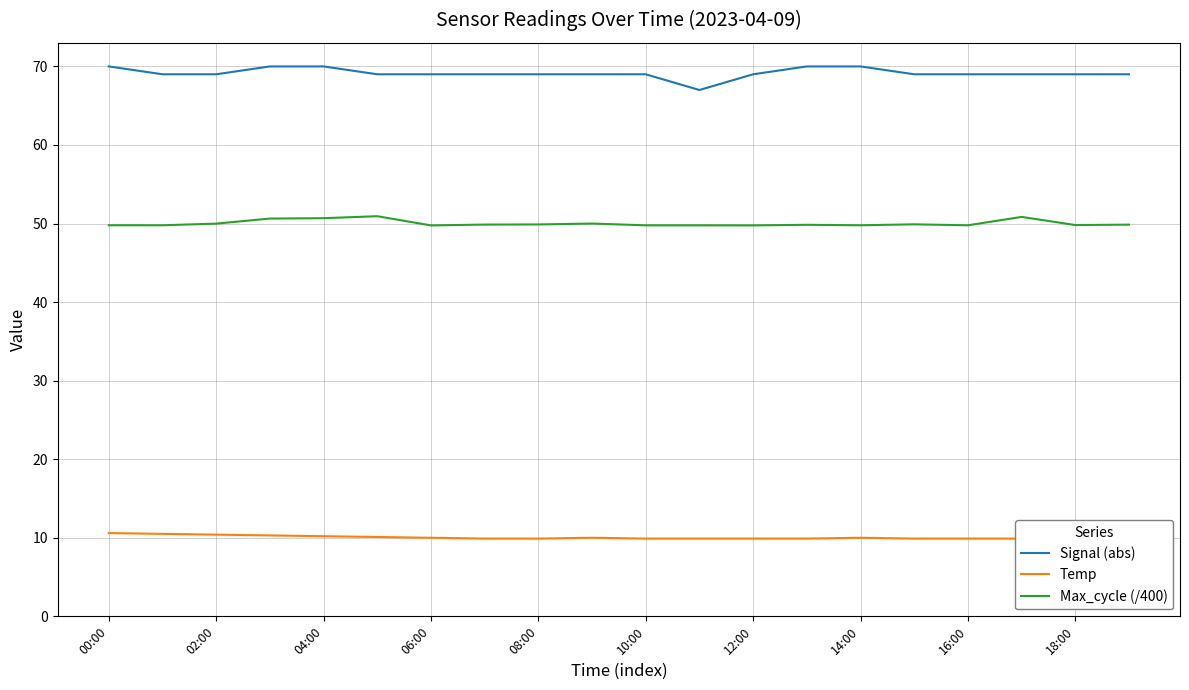

List the series in order of their overall mean, lowest first.

Temp, Max_cycle (/400), Signal (abs)